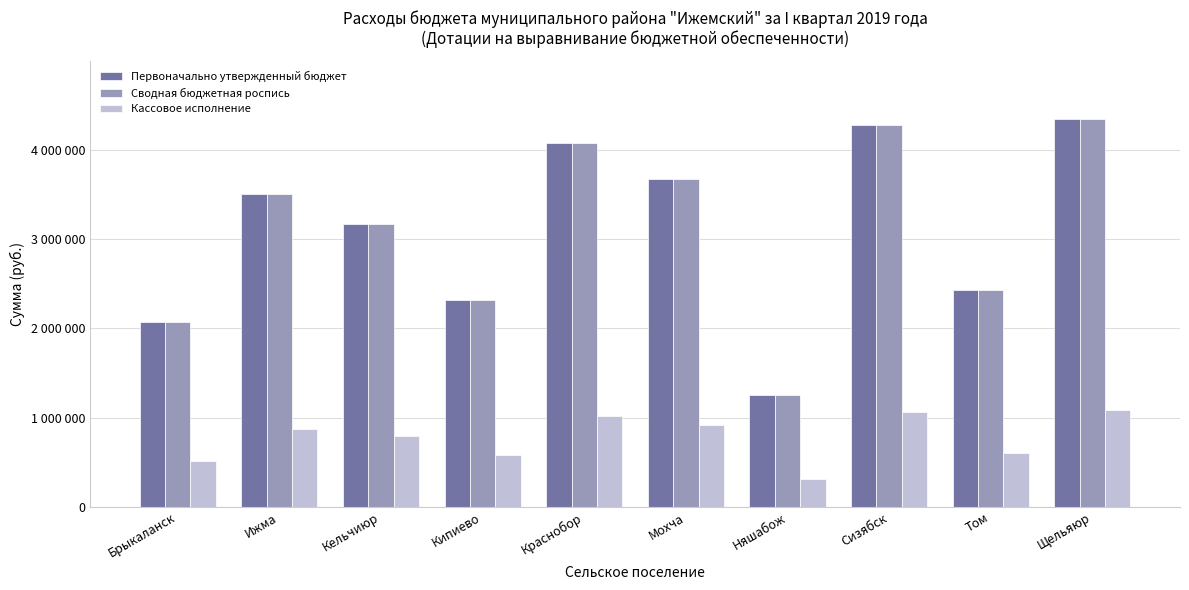

What is the highest value of the Первоначально утвержденный бюджет series?

4342500